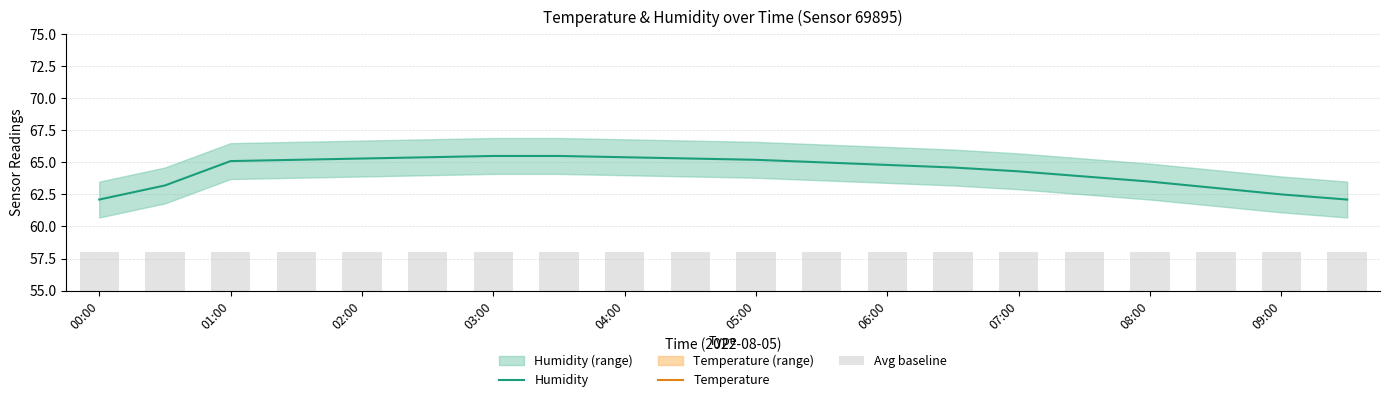

What are all the series names shown in the legend?

Humidity, Temperature, Avg baseline